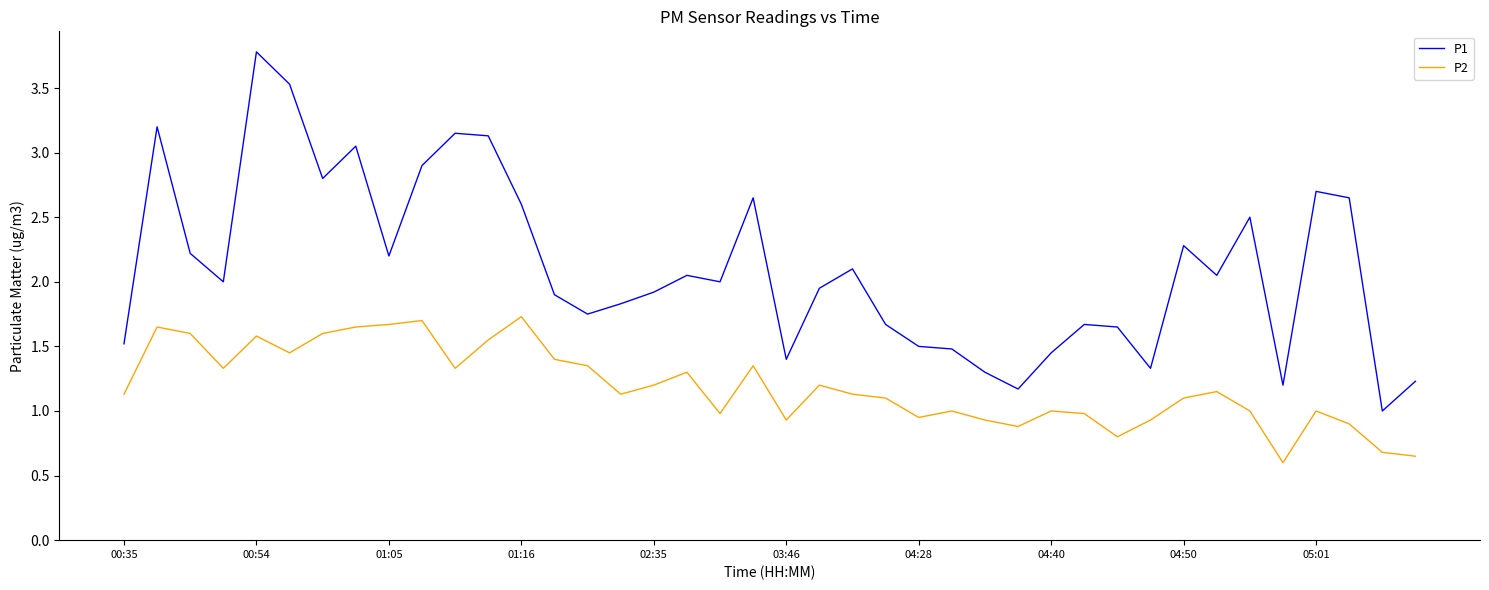

True or false: P1 and P2 intersect in this chart.

False